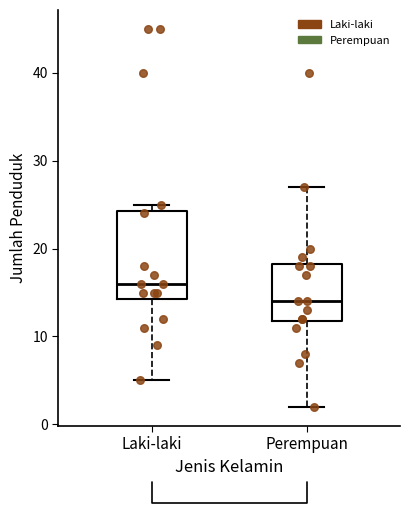

Reading left to right, transcribe this box plot: for each box, give where its median line is, the range the box spans, and where its two whiskers end, as read against the y-axis. The values are not printed on the chart, so give them approximately, as read against the axis.

Laki-laki: median 16, box 14 to 24, whiskers 5 to 25
Perempuan: median 14, box 12 to 18, whiskers 2 to 27